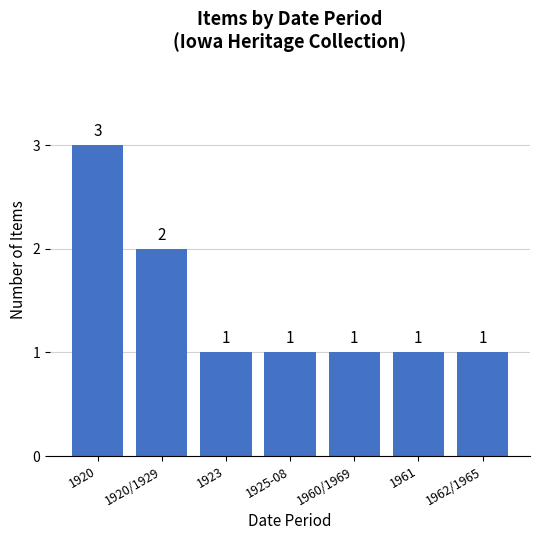

Read the value at 1961.

1